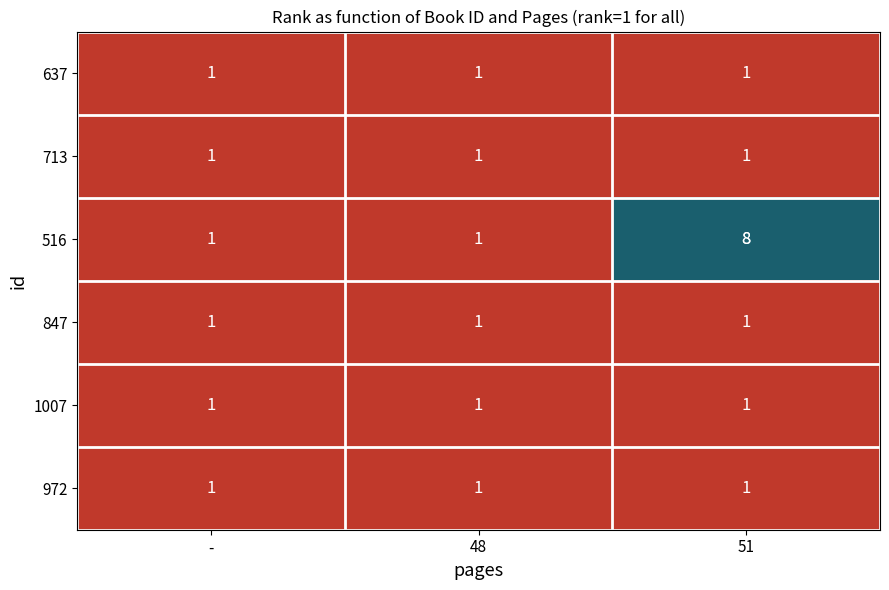

How many distinct data groups are displayed?

6